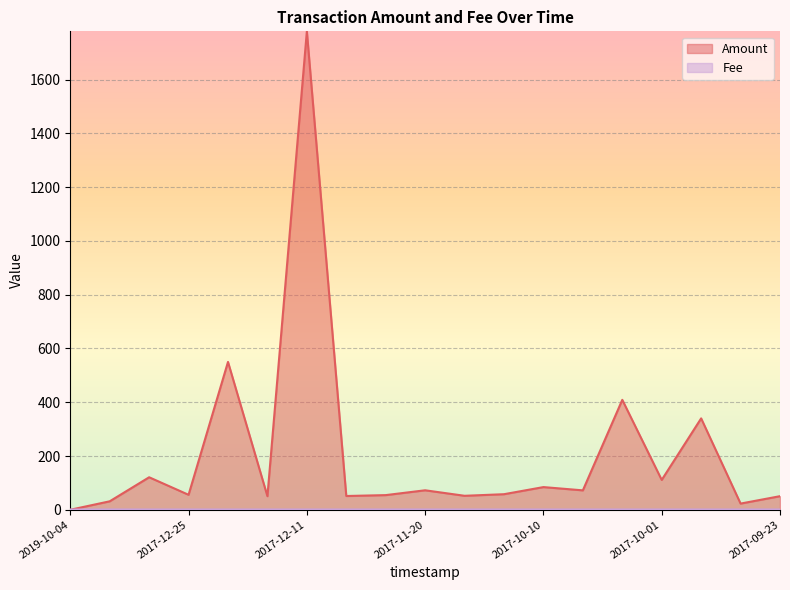

True or false: Amount and Fee cross at least once.

True